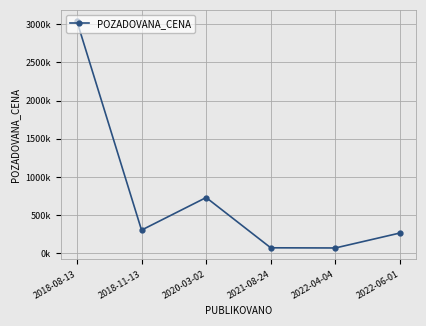

List the labels in order of value, smallest first.

2022-04-04, 2021-08-24, 2022-06-01, 2018-11-13, 2020-03-02, 2018-08-13